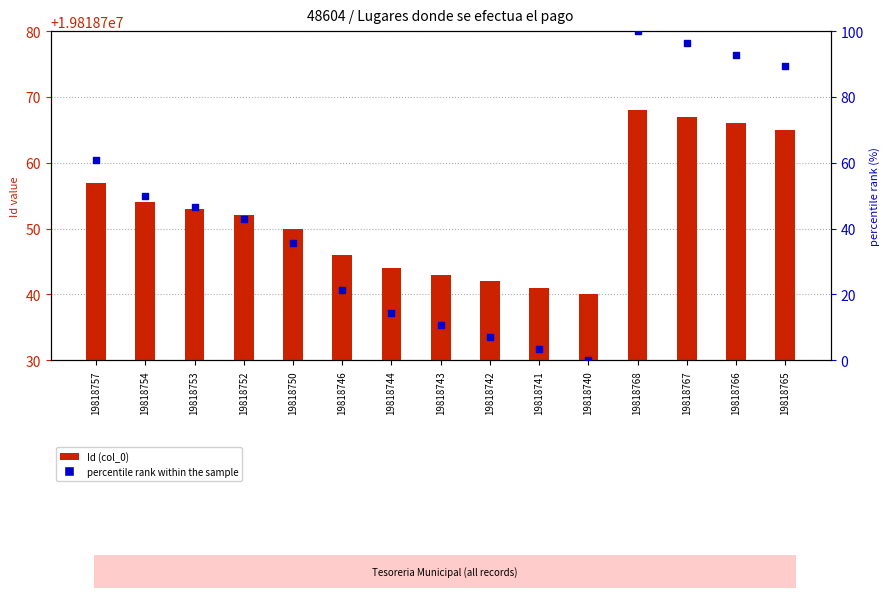

What are all the series names shown in the legend?

Id (col_0), percentile rank within the sample